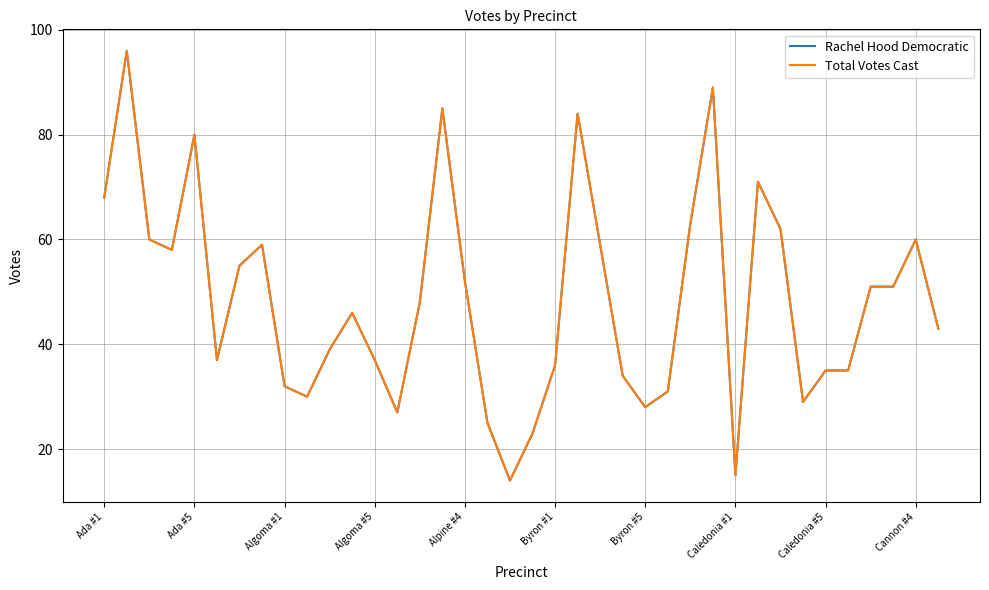

What is the greatest value displayed?

96